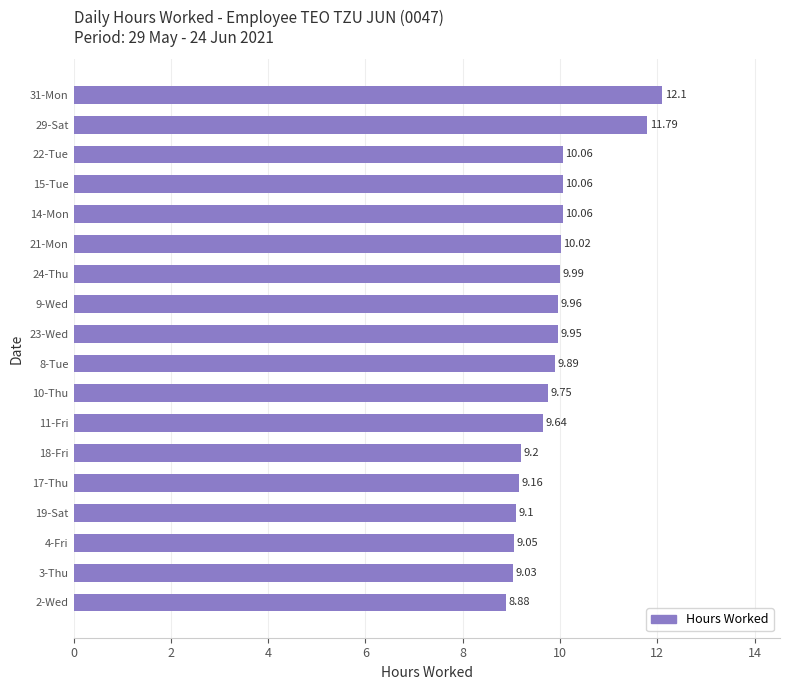

What is the difference between the values at 23-Wed and 11-Fri?

0.3